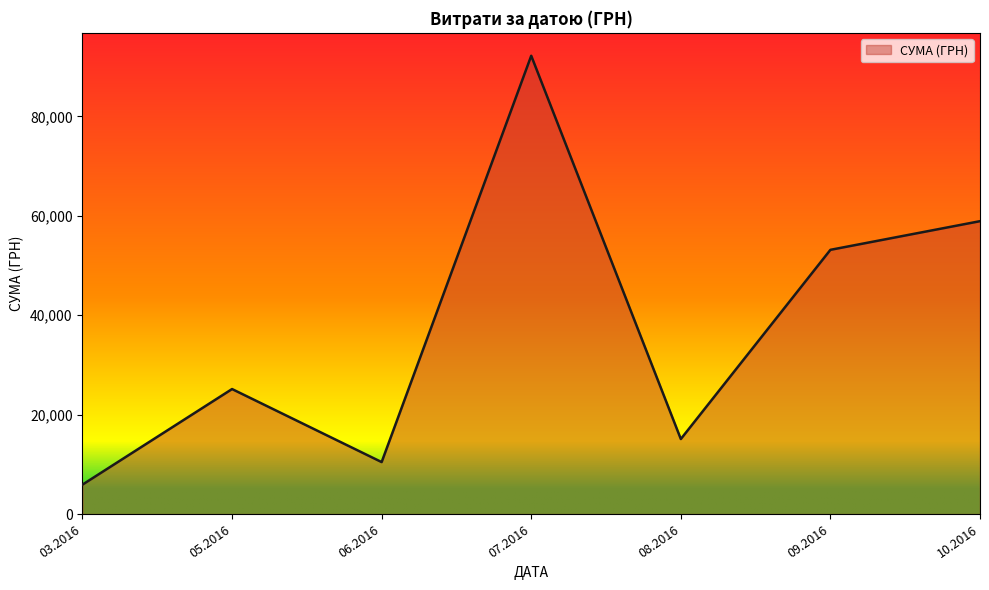

Reading left to right, what are all the values shown in this chart?

5917.0	25144.5	10452.0	92189.5	15091.2	53151.6	58914.3